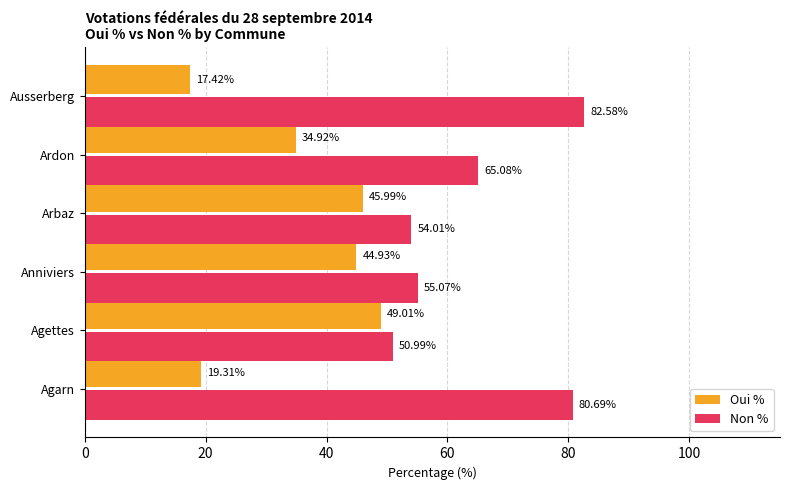

What are all the series names shown in the legend?

Oui %, Non %